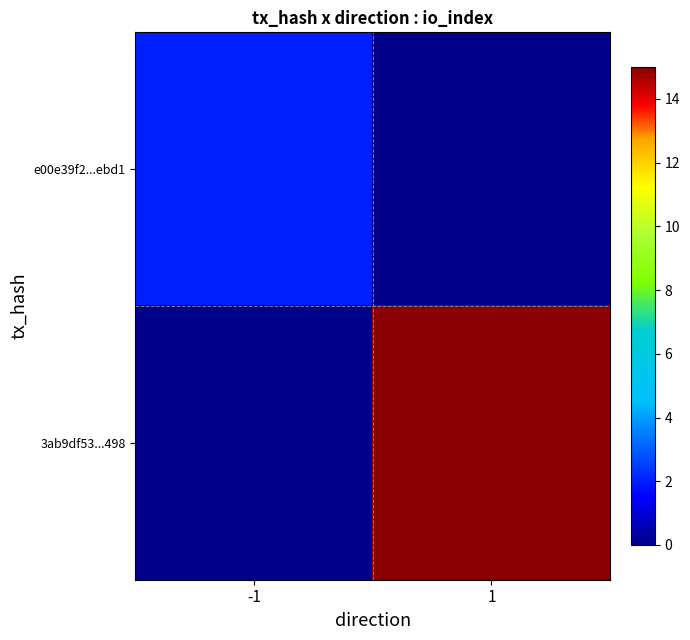

List the series in order of their overall mean, highest first.

3ab9df53...498, e00e39f2...ebd1